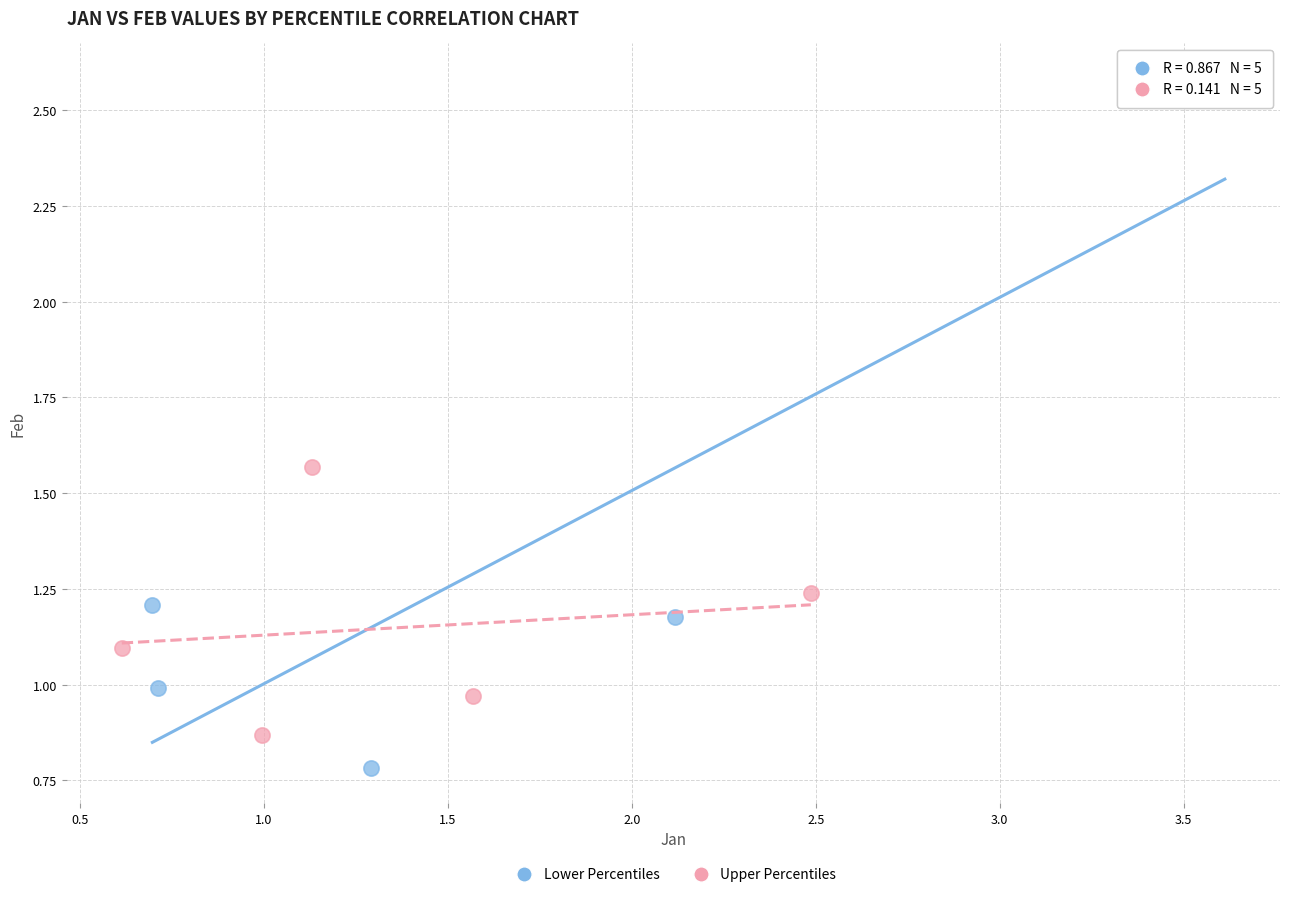

Which series reaches the maximum Y coordinate?

Lower Percentiles